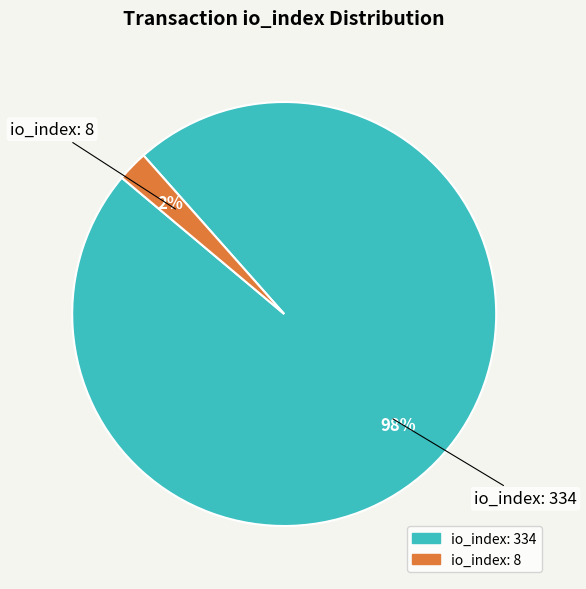

Combined, do io_index: 334 and io_index: 8 account for over 50%?

Yes